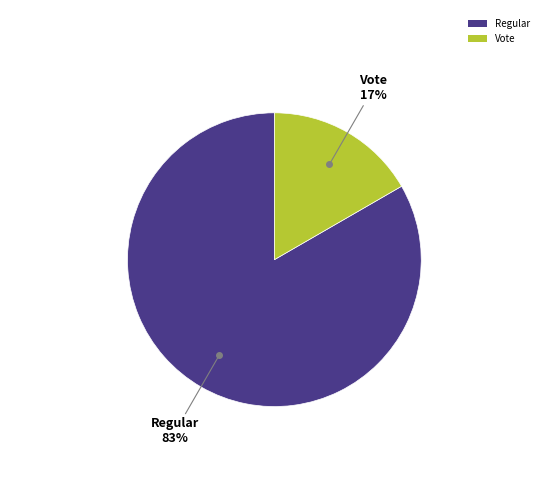

To the nearest percent, what percentage of the pie is Regular?

83%